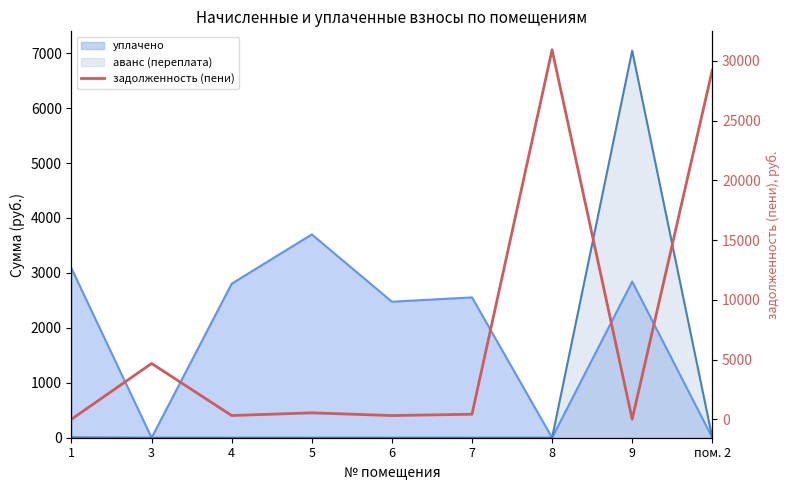

What is the difference between the second highest and minimum values?

29230.2